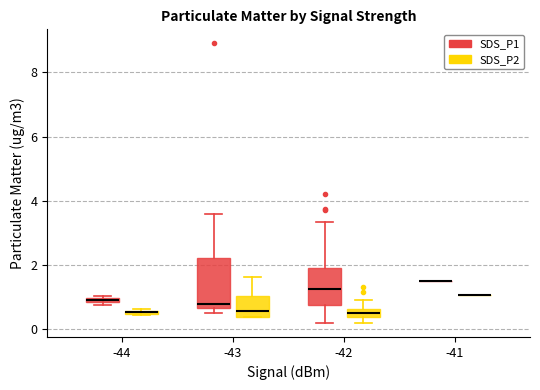

Comparing the boxes themselves (not the whiskers), which one is the tallest?

-43 (SDS_P1)